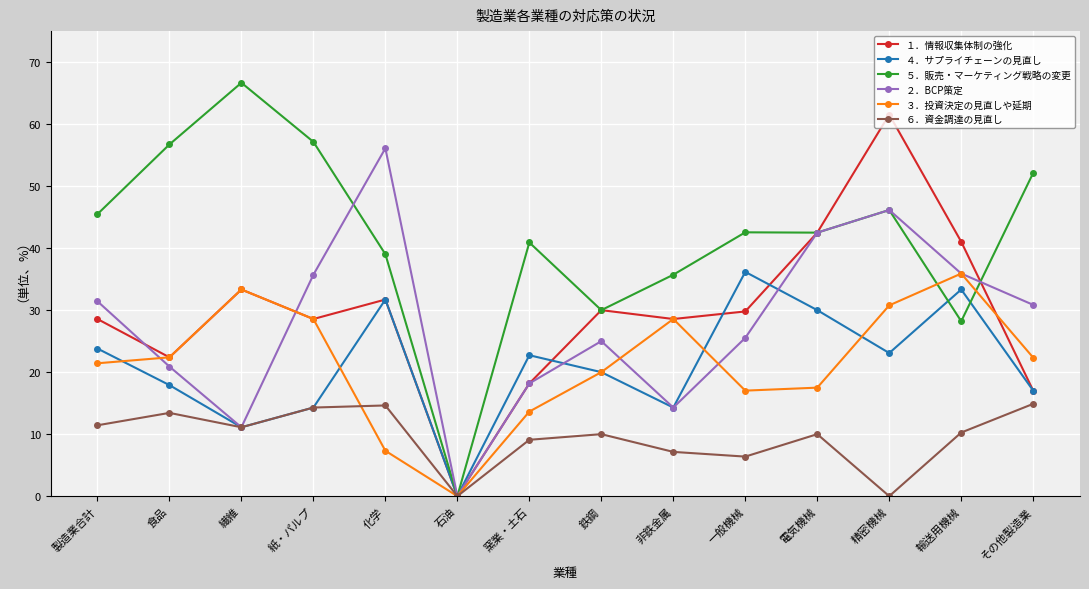

How many values in the ５．販売・マーケティング戦略の変更 series are below 42?

6